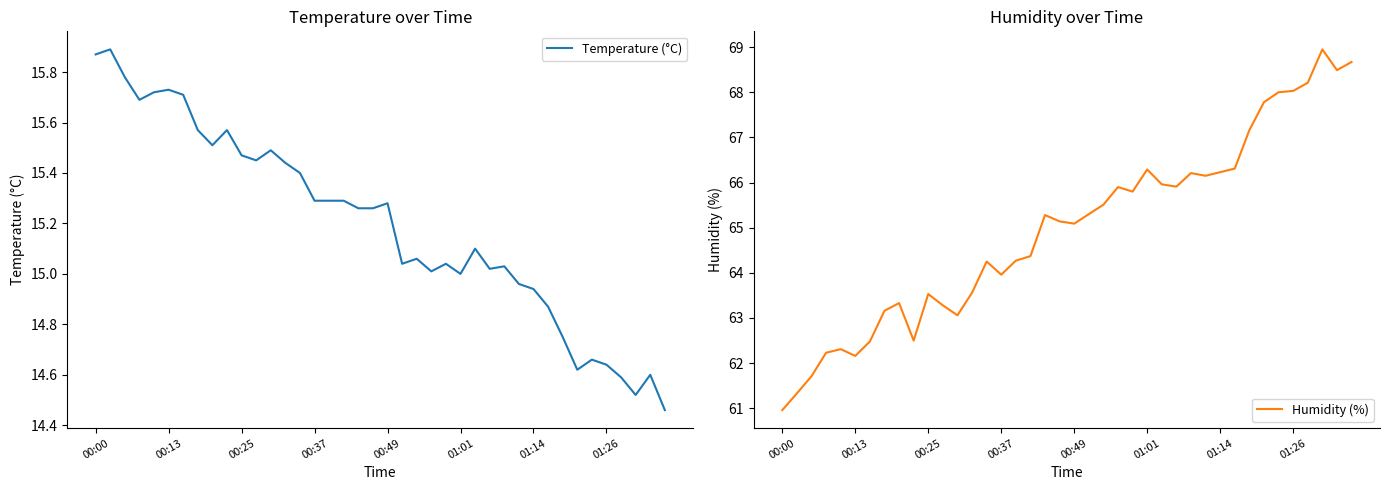

Where does the Humidity (%) series first go above 65?

18